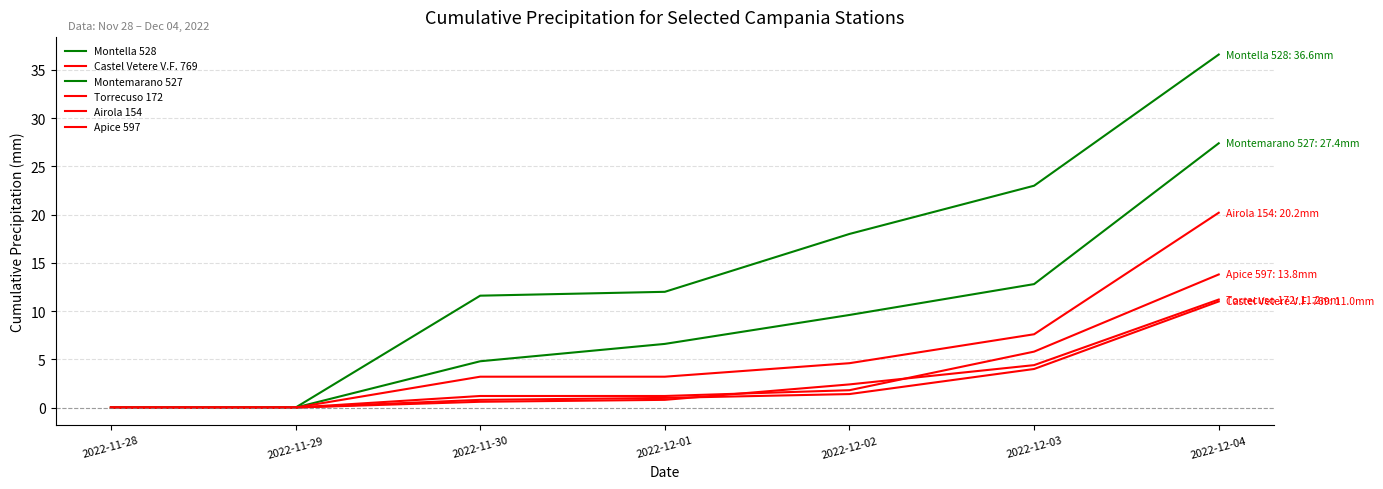

What is the difference between the highest and lowest values at 2022-12-02?

16.6